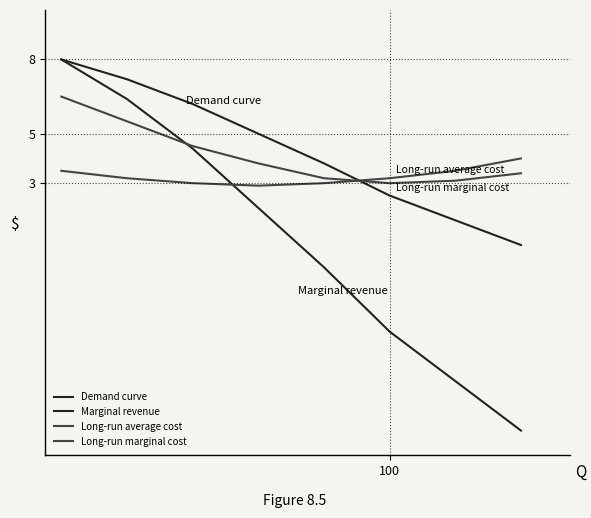

Reading right to left, extract all data points from this chart.

Demand curve: 0.5	1.5	2.5	3.8	5.0	6.2	7.2	8.0
Marginal revenue: -7.0	-5.0	-3.0	-0.4	2.0	4.4	6.4	8.0
Long-run average cost: 3.4	3.1	3.0	3.2	3.8	4.5	5.5	6.5
Long-run marginal cost: 4.0	3.5	3.2	3.0	2.9	3.0	3.2	3.5